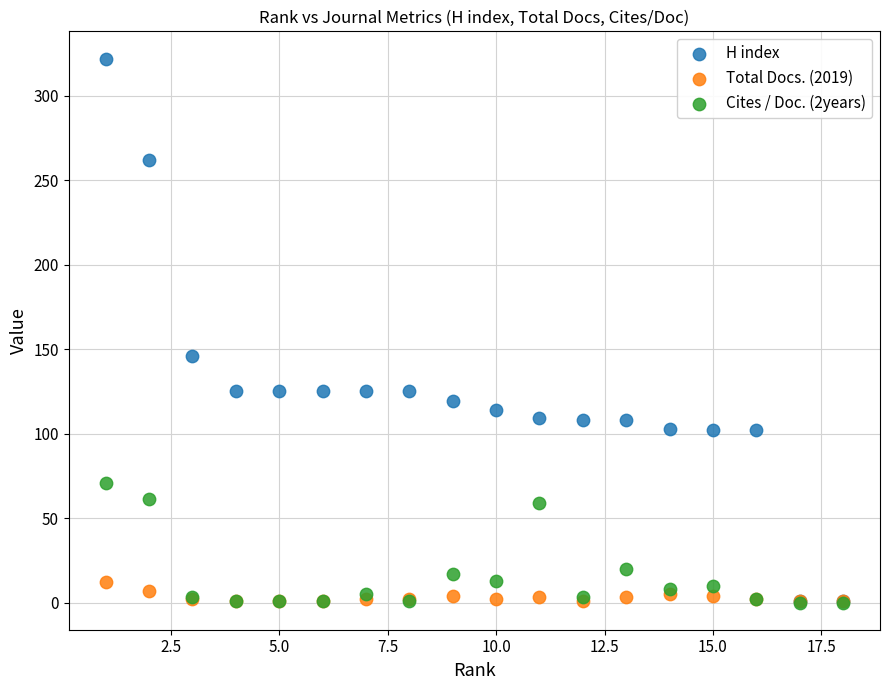

What are all the series names shown in the legend?

H index, Total Docs. (2019), Cites / Doc. (2years)